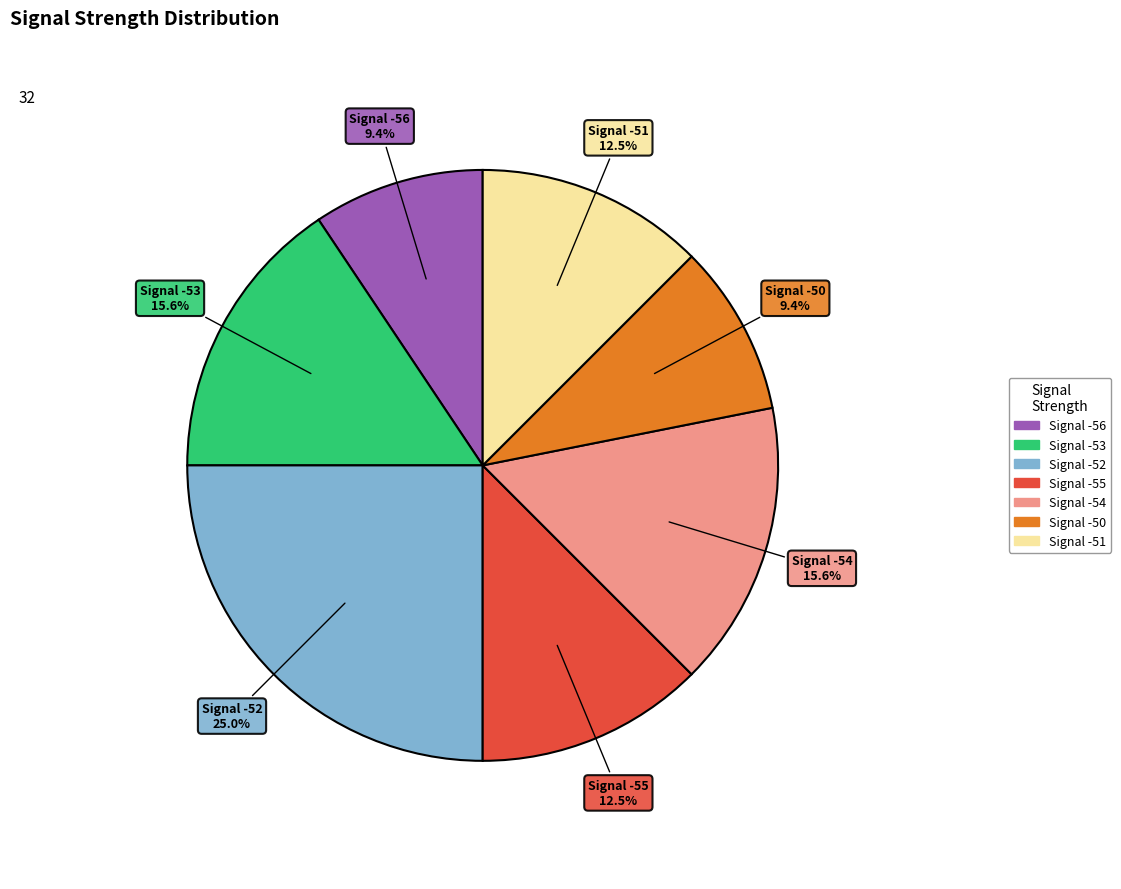

To the nearest percent, what is the difference between the Signal -55 and Signal -50 slice percentages?

3%